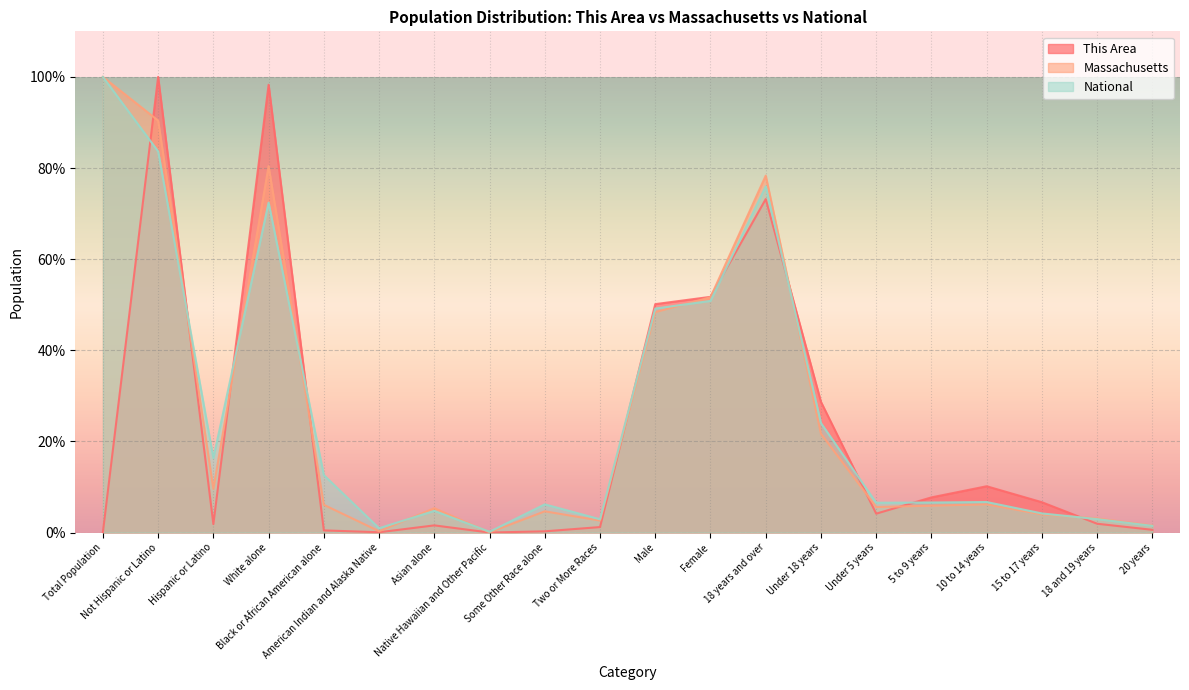

Between American Indian and Alaska Native and Two or More Races, which series saw the biggest shift?

Massachusetts